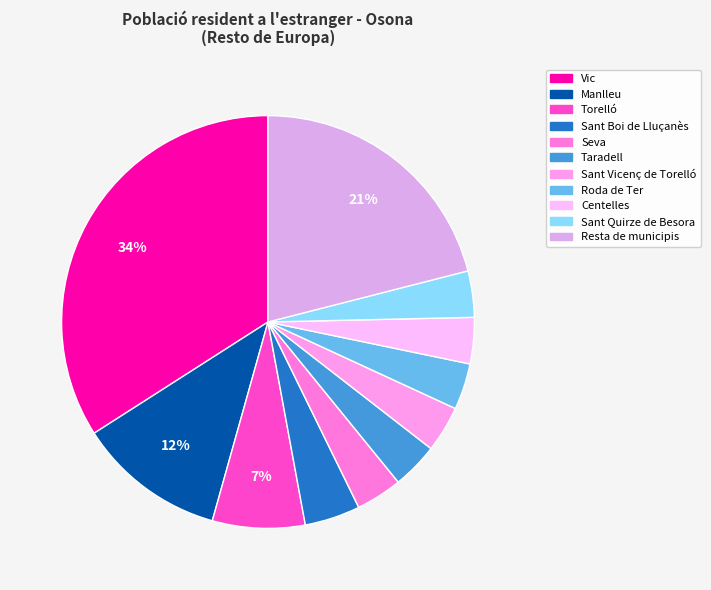

Count the number of slices in the pie.

11